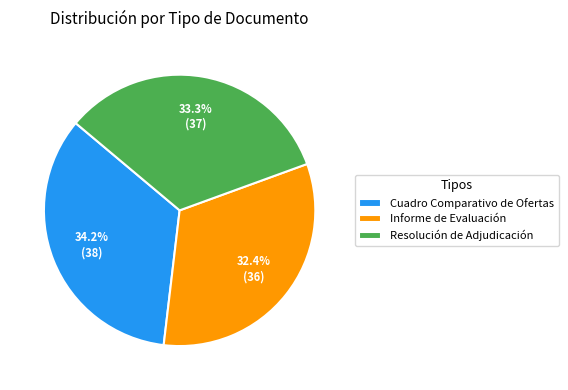

Combined, do Resolución de Adjudicación and Informe de Evaluación account for over 50%?

Yes